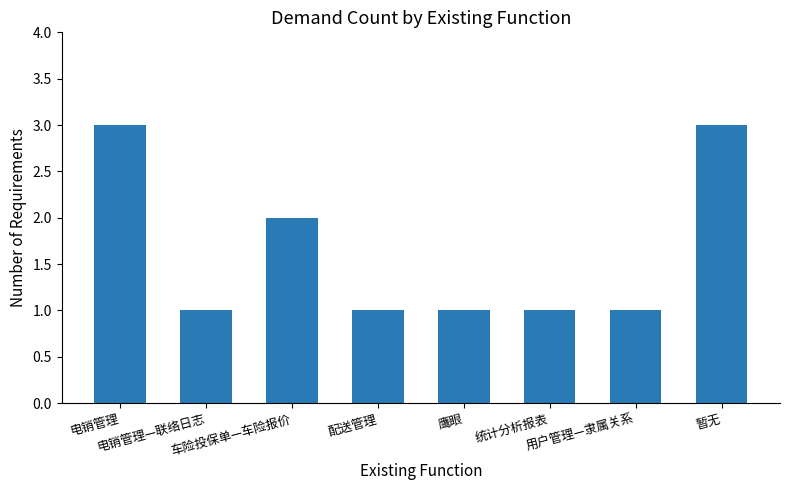

What is the label of the 6th bar from the left?

统计分析报表